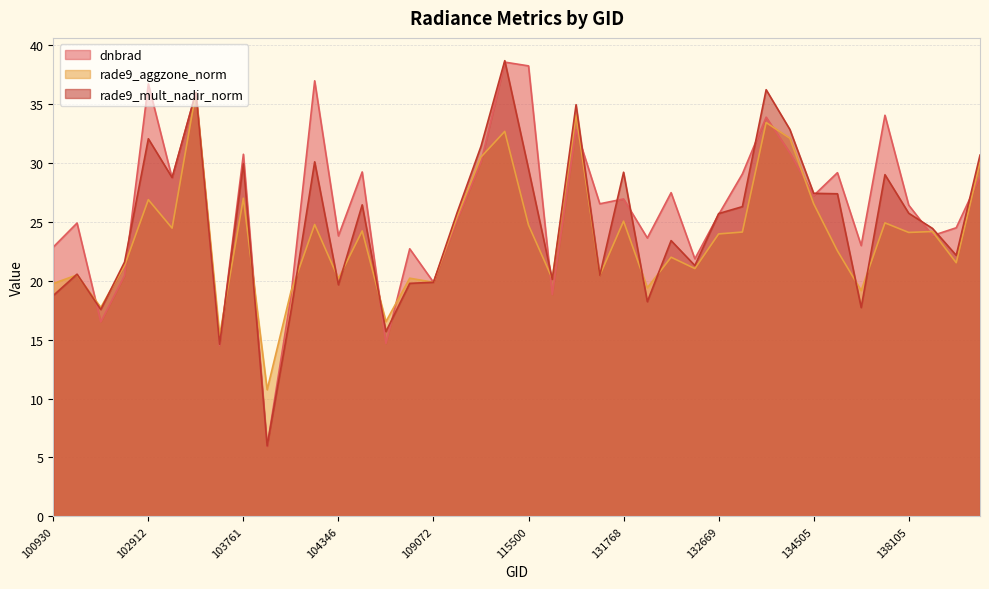

True or false: dnbrad has a value of 38.3 at 115500.

True